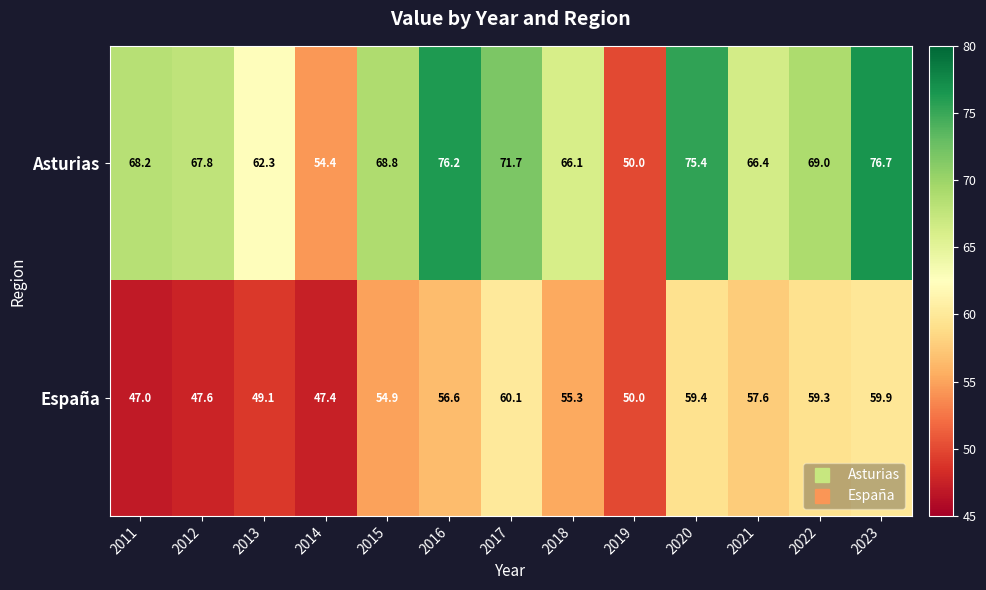

Reading left to right, list all the values displayed in this chart.

Asturias: 2011=68.2	2012=67.8	2013=62.3	2014=54.4	2015=68.8	2016=76.2	2017=71.7	2018=66.1	2019=50.0	2020=75.4	2021=66.4	2022=69.0	2023=76.7
España: 2011=47.0	2012=47.6	2013=49.1	2014=47.4	2015=54.9	2016=56.6	2017=60.1	2018=55.3	2019=50.0	2020=59.4	2021=57.6	2022=59.3	2023=59.9